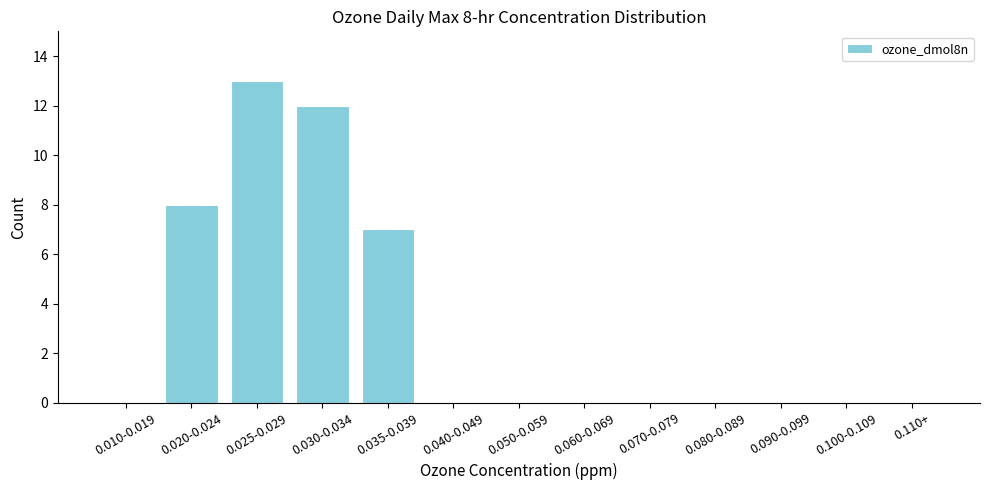

Reading left to right, list all the values displayed in this chart.

0.010-0.019=0	0.020-0.024=8	0.025-0.029=13	0.030-0.034=12	0.035-0.039=7	0.040-0.049=0	0.050-0.059=0	0.060-0.069=0	0.070-0.079=0	0.080-0.089=0	0.090-0.099=0	0.100-0.109=0	0.110+=0